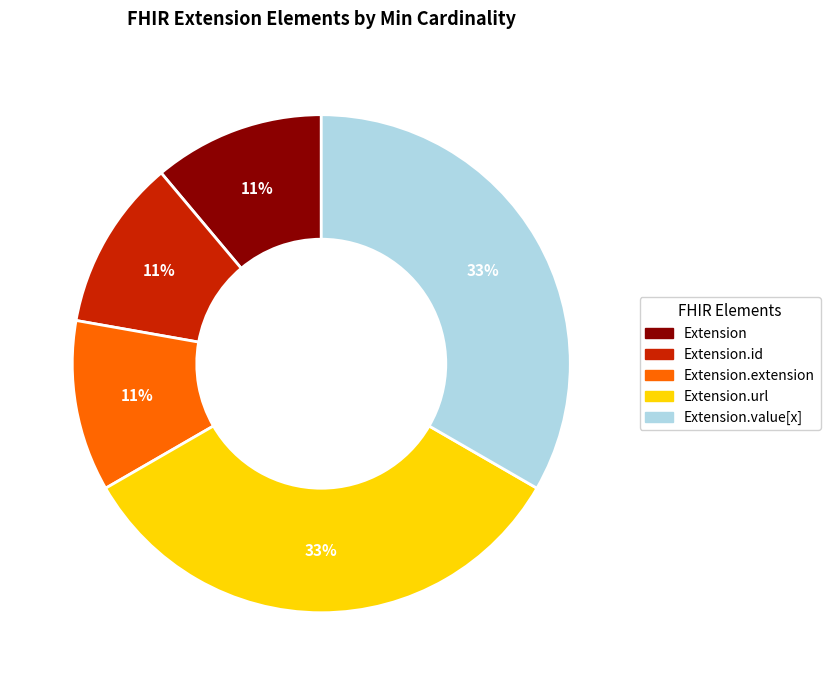

Does any single category account for the majority?

No